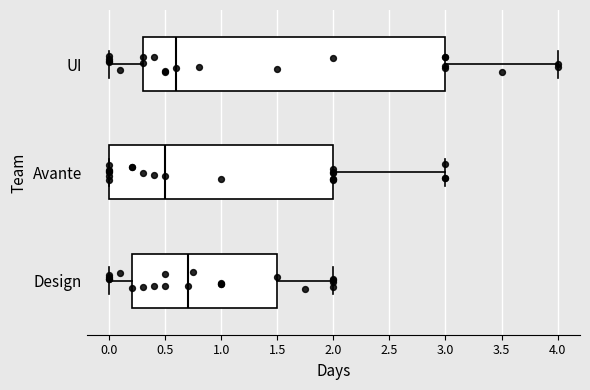

Where does the right whisker of the box for Design end on the x-axis? The values are not printed on the chart, so give them approximately, as read against the axis.

2.0